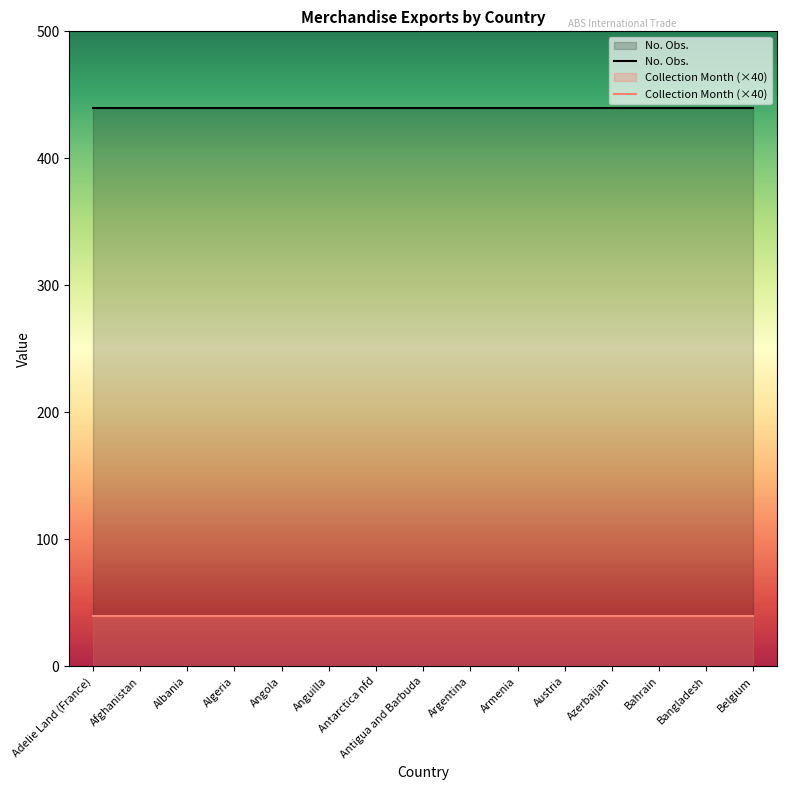

What is the sum of all Collection Month values?

15